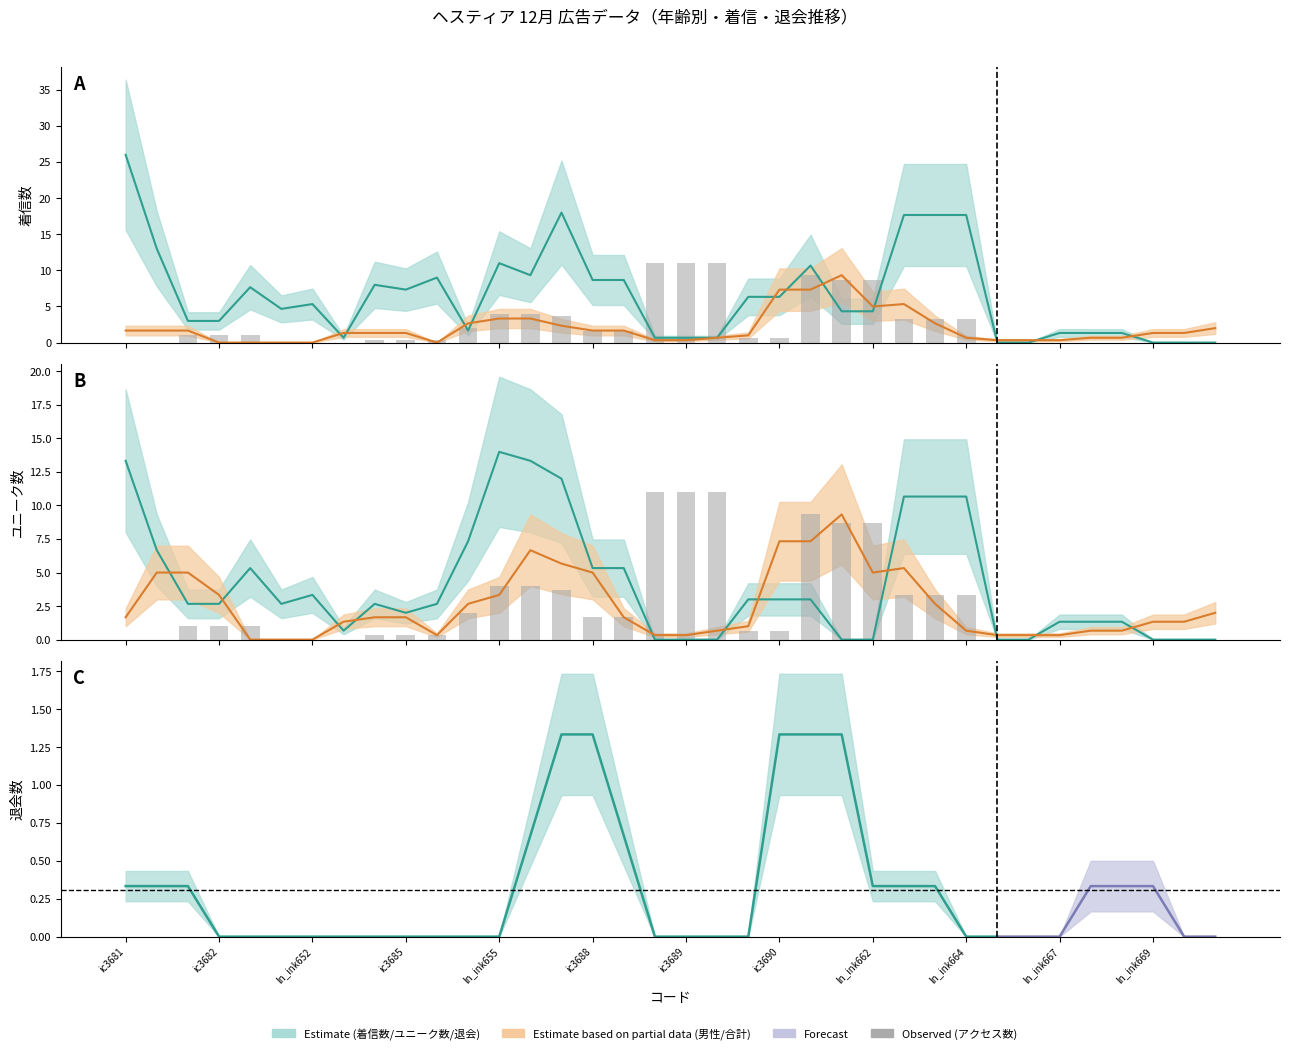

How many values in the アクセス数 (col_13) series exceed 1?

15